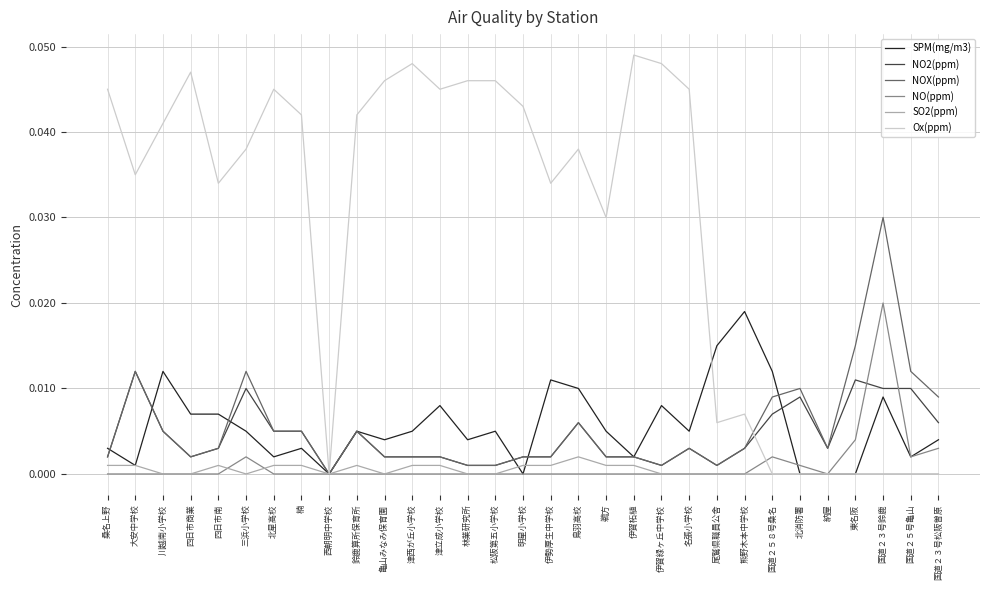

At which category does SPM(mg/m3) reach its first local valley?

大安中学校